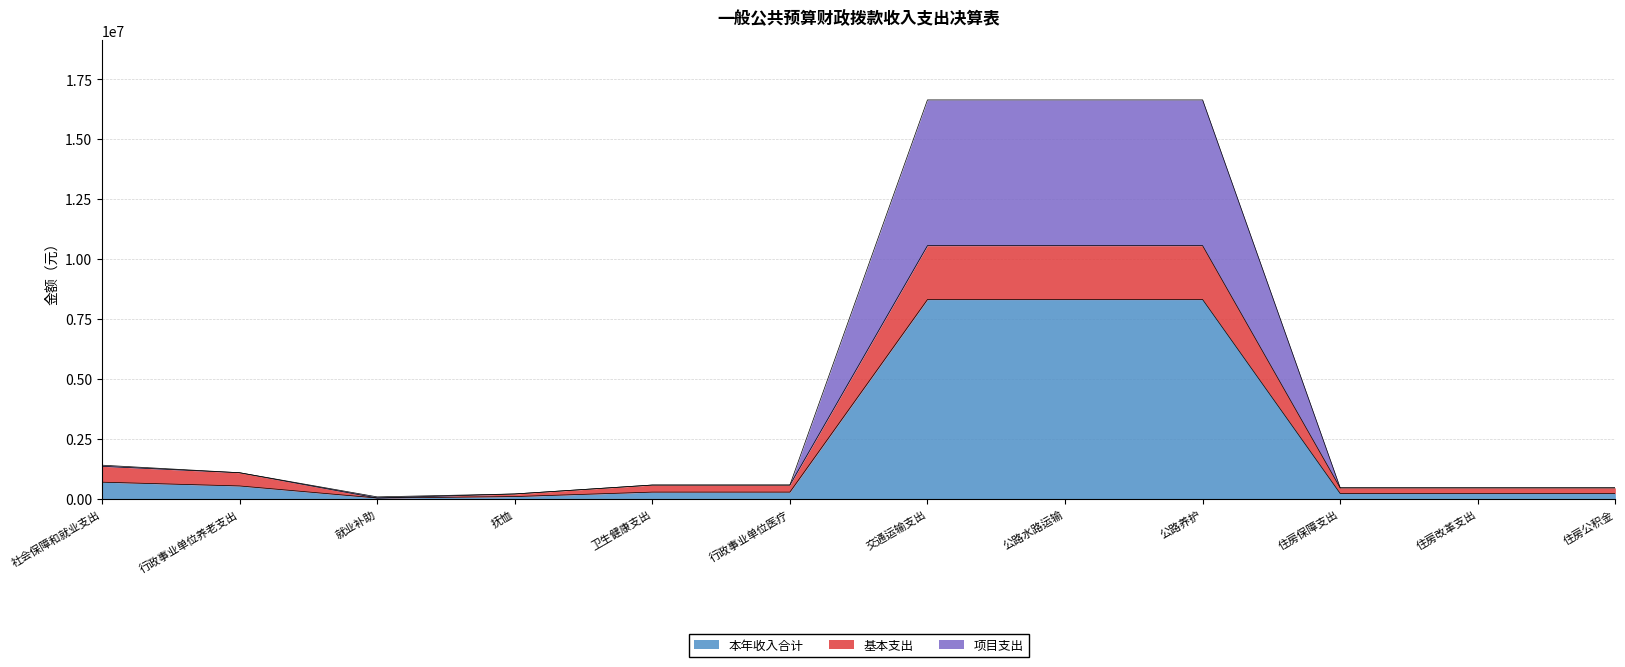

What is the highest value of the 本年收入合计 series?

8322009.2